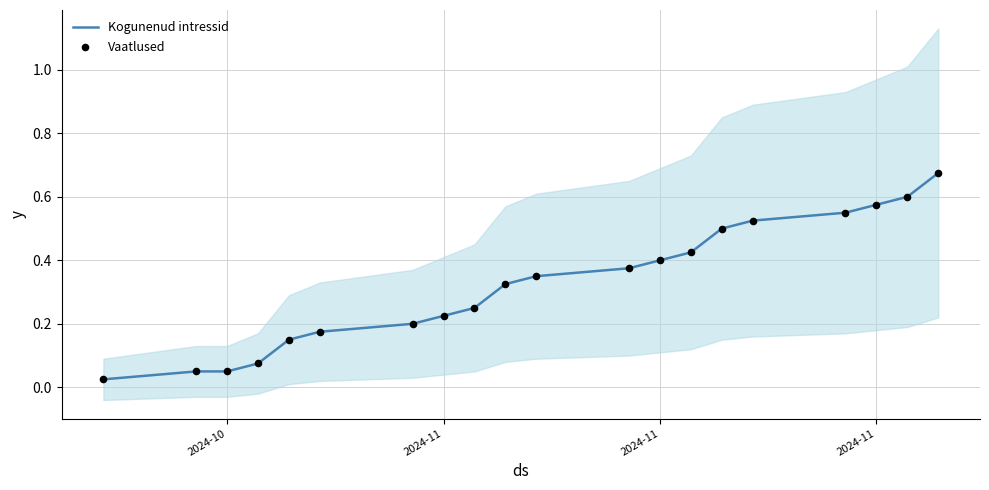

Which series has the largest total across all categories?

Kogunenud intressid